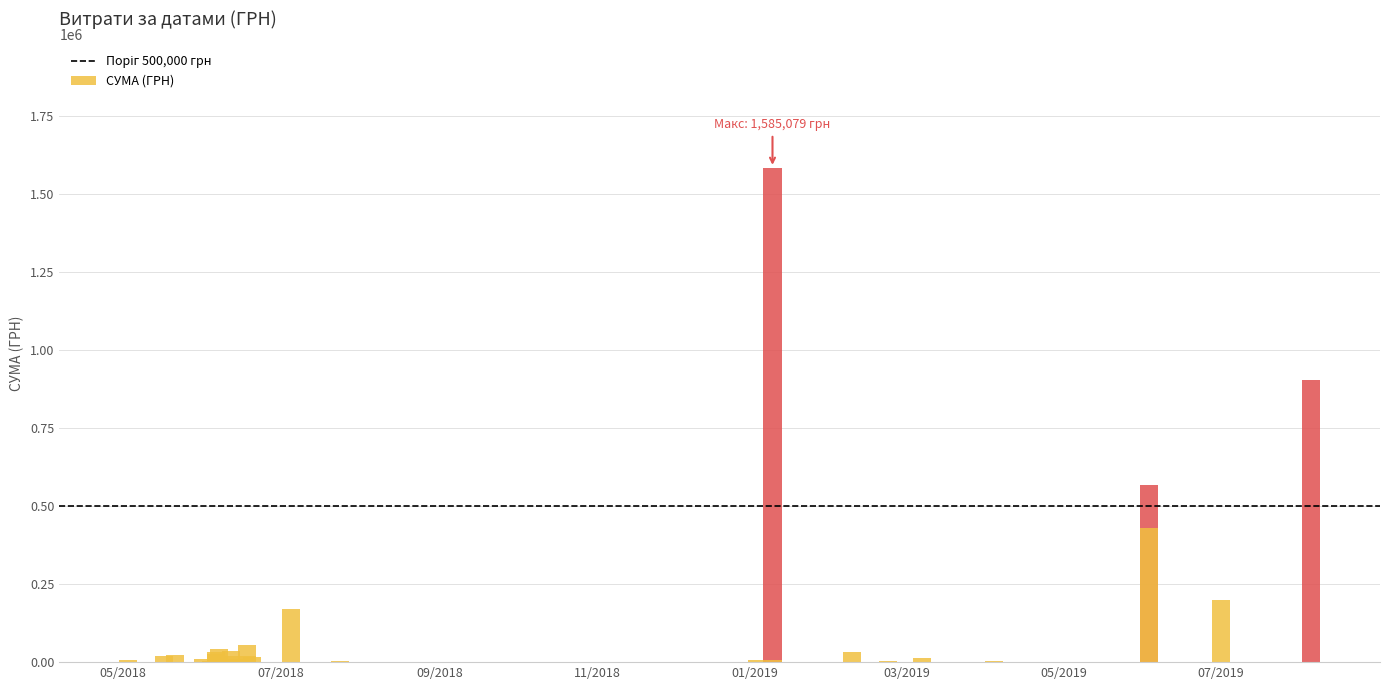

What is the value of the 9th bar from the left?

2182.5